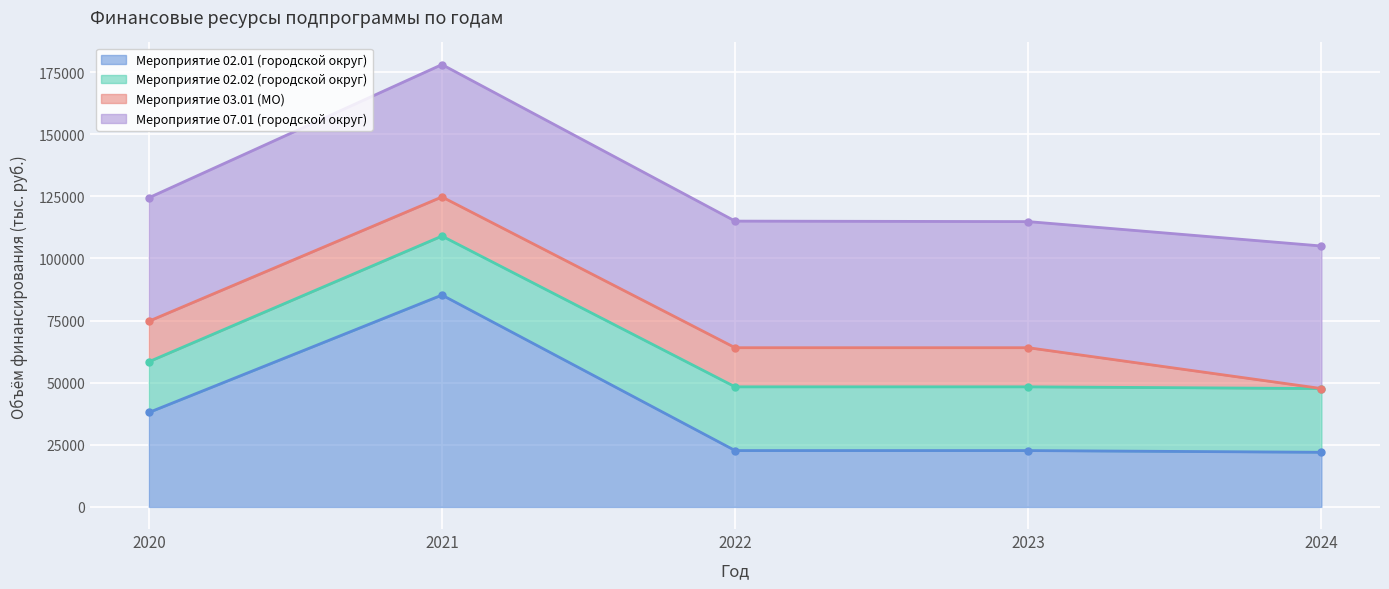

Which series has the largest total across all categories?

Мероприятие 07.01 (городской округ)